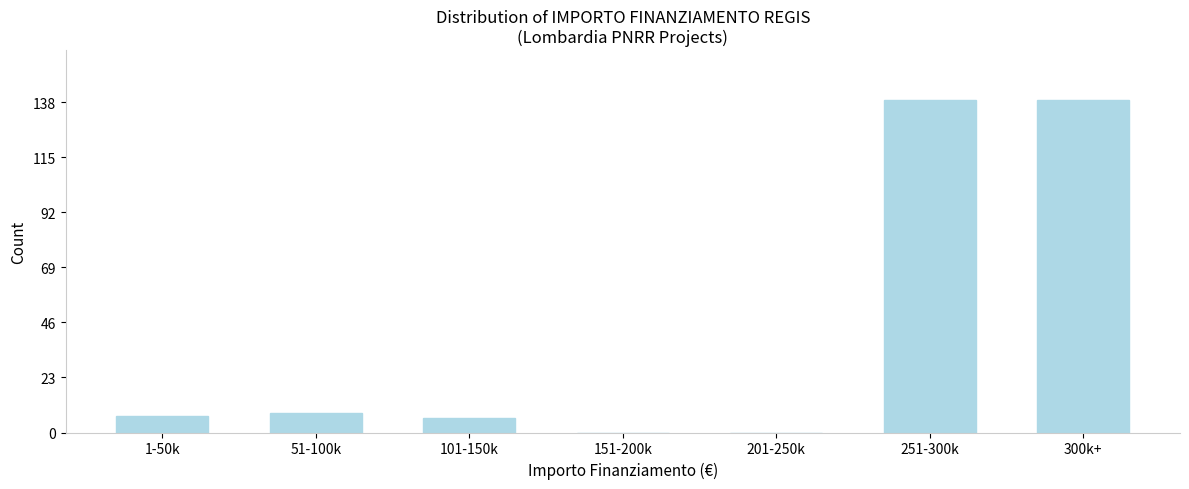

Reading left to right, what are all the values shown in this chart?

1-50k=7	51-100k=8	101-150k=6	151-200k=0	201-250k=0	251-300k=139	300k+=139